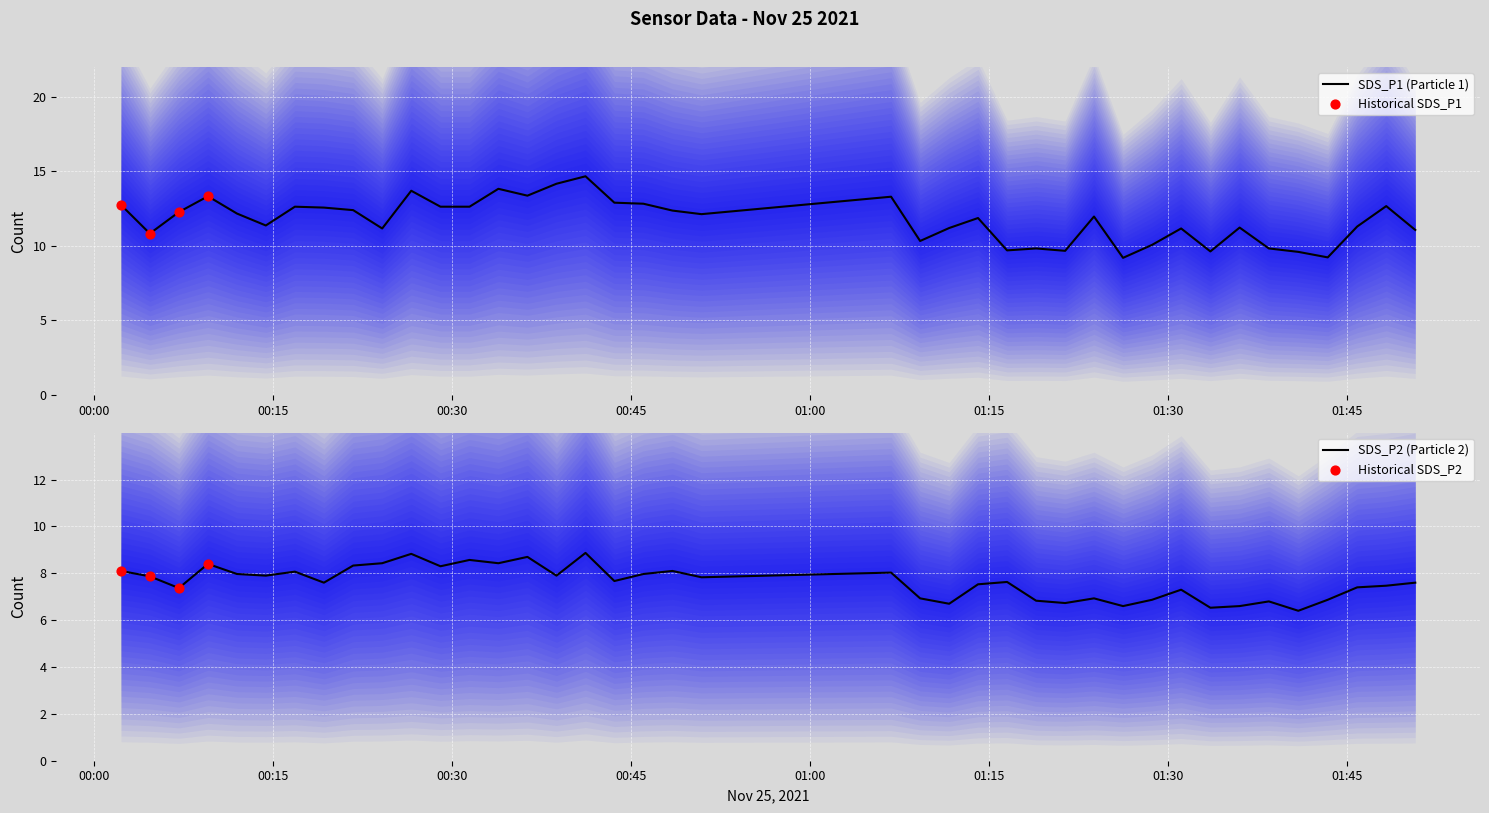

At how many categories does at least one series exceed 7?

40